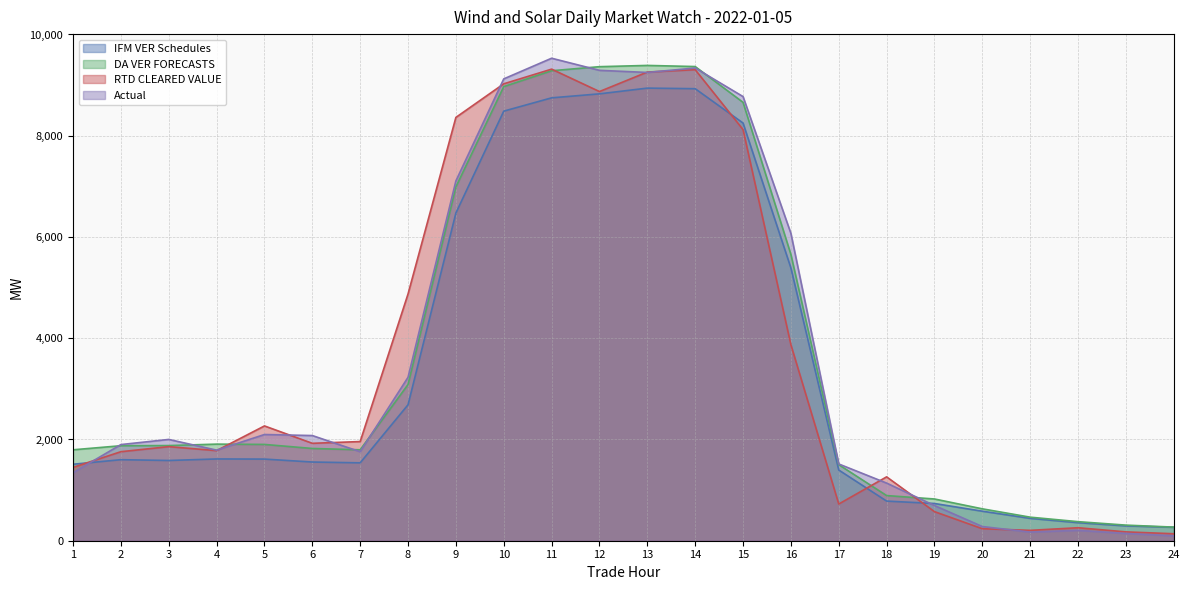

The Actual series shows 1343.5 at 1. True or false?

True